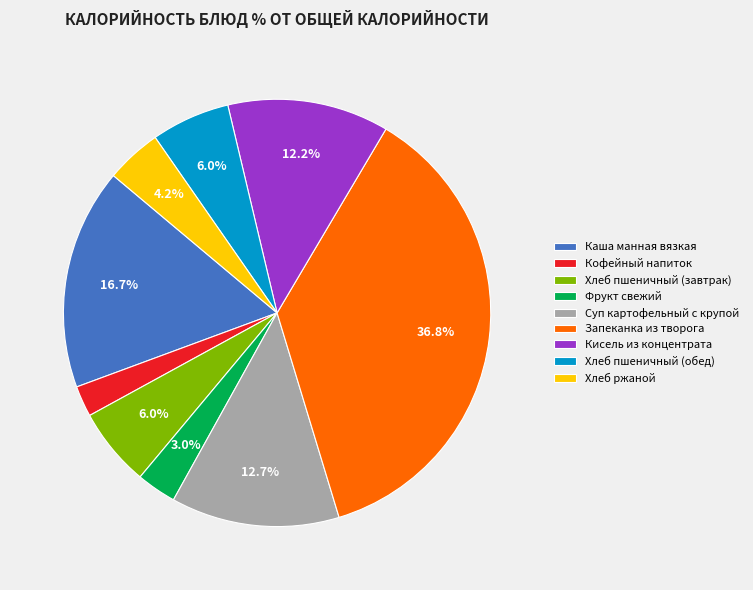

Is Фрукт свежий the majority of the pie?

No